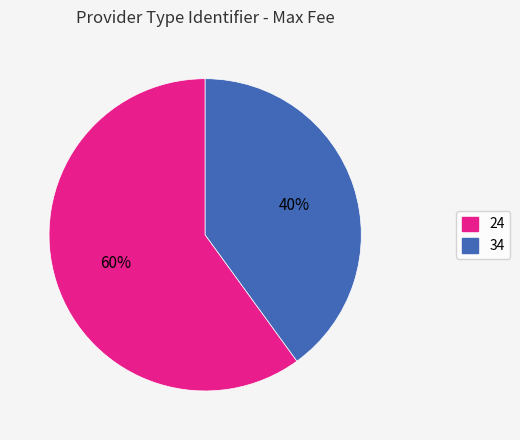

To the nearest percent, what is the difference between the 34 and 24 slice percentages?

20%